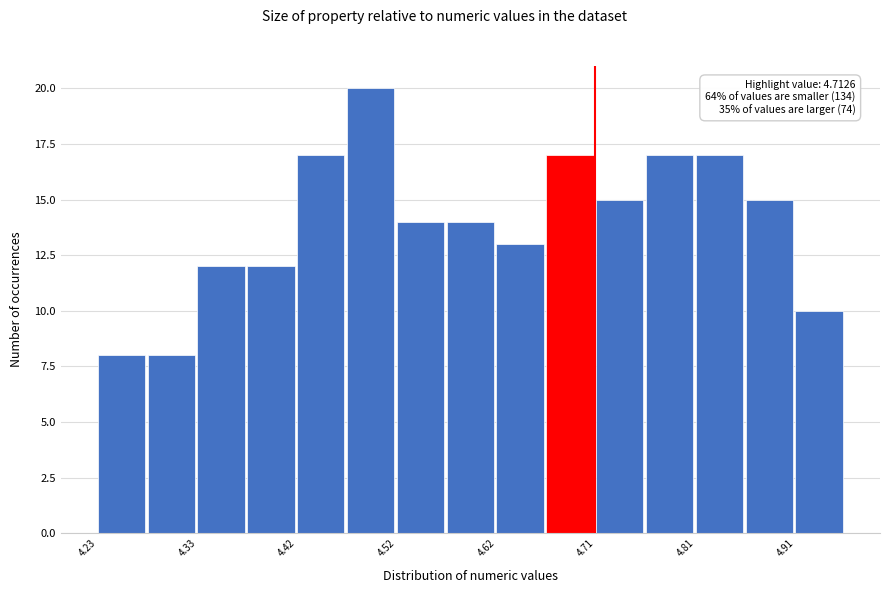

Which range on the x-axis has the tallest bar?

4.47 to 4.52